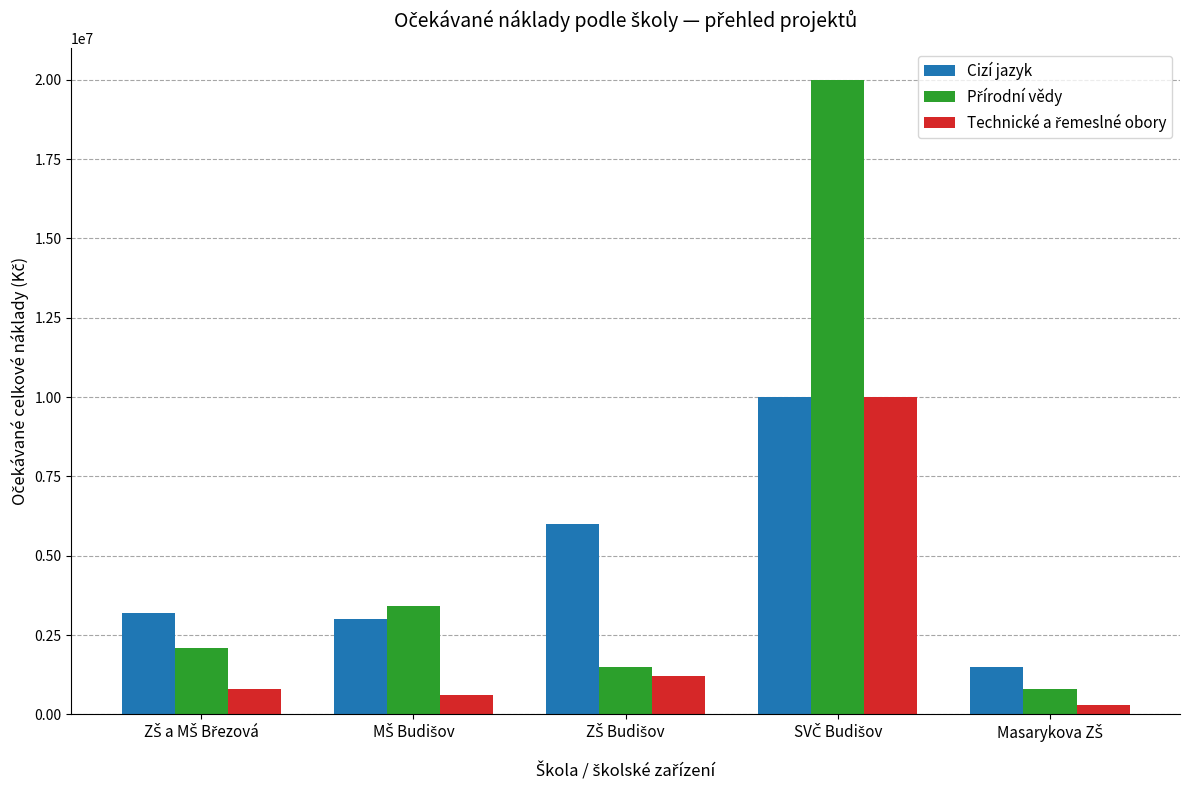

What is the difference between the second highest and second lowest values in the Cizí jazyk series?

3000000